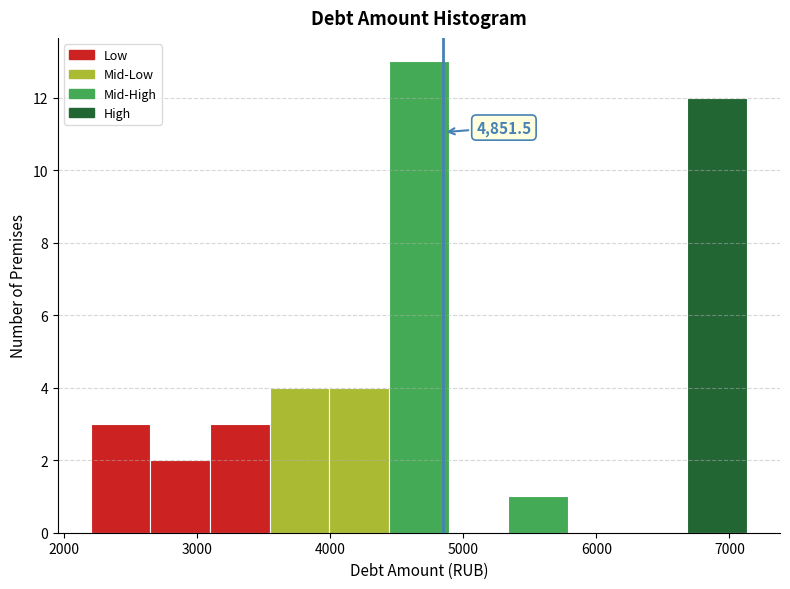

Which range on the x-axis has the tallest bar?

4400 to 4900